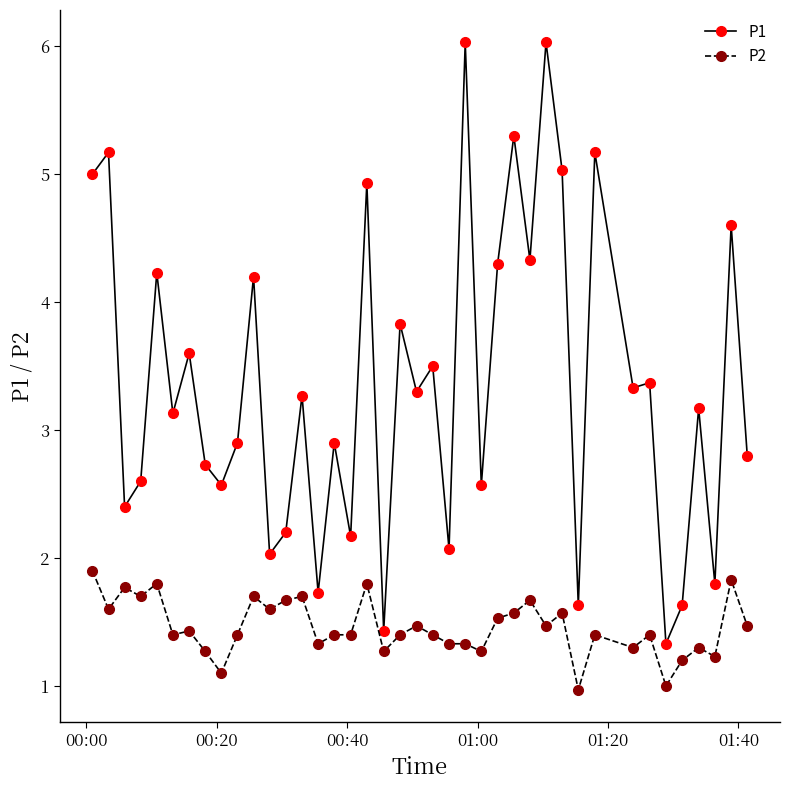

At how many categories does at least one series exceed 3?

22